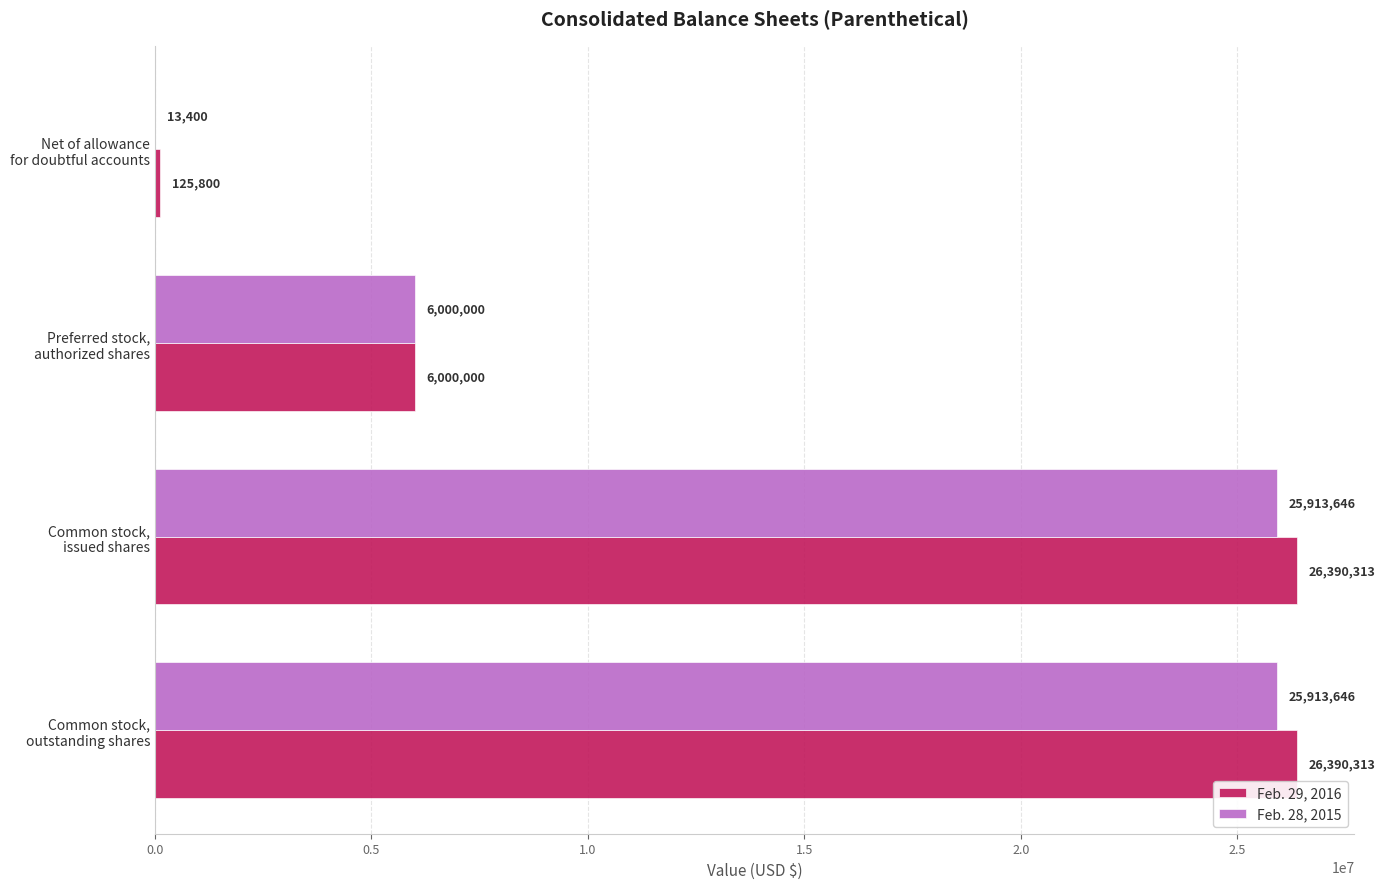

Which series has the largest total across all categories?

Feb. 29, 2016